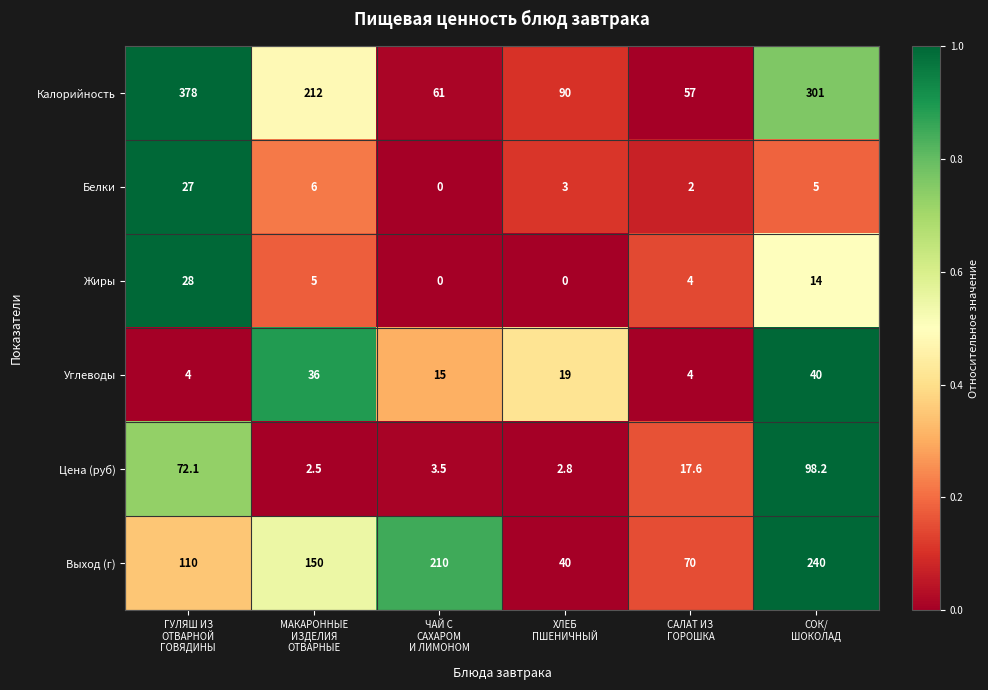

What is the difference between the maximum and minimum values in the Белки series?

27.0